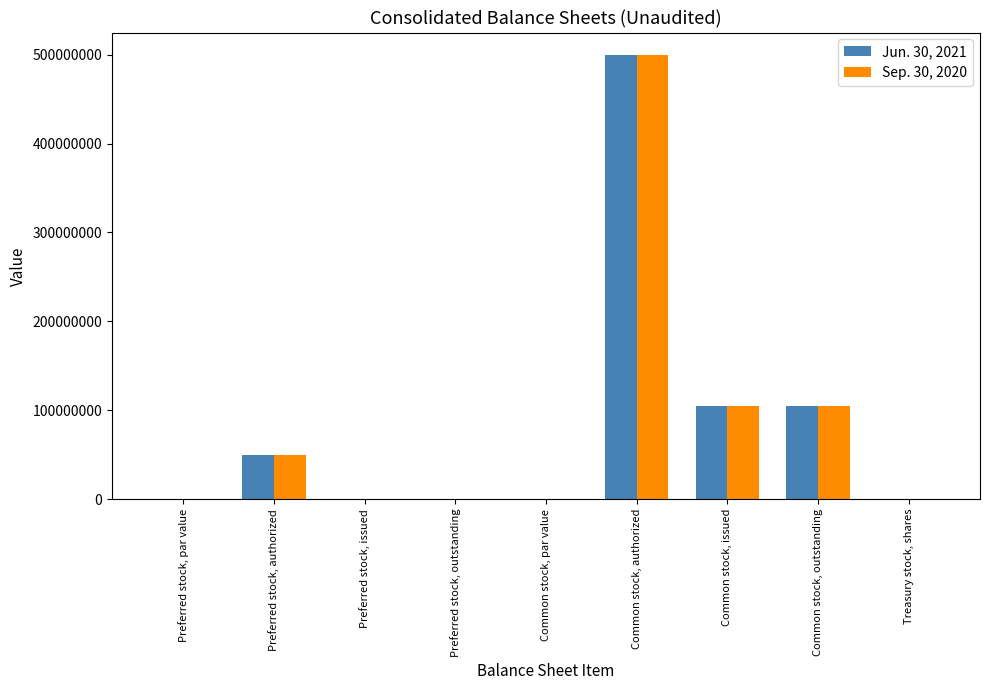

What is the total value across all series at Common stock, outstanding?

210100000.0